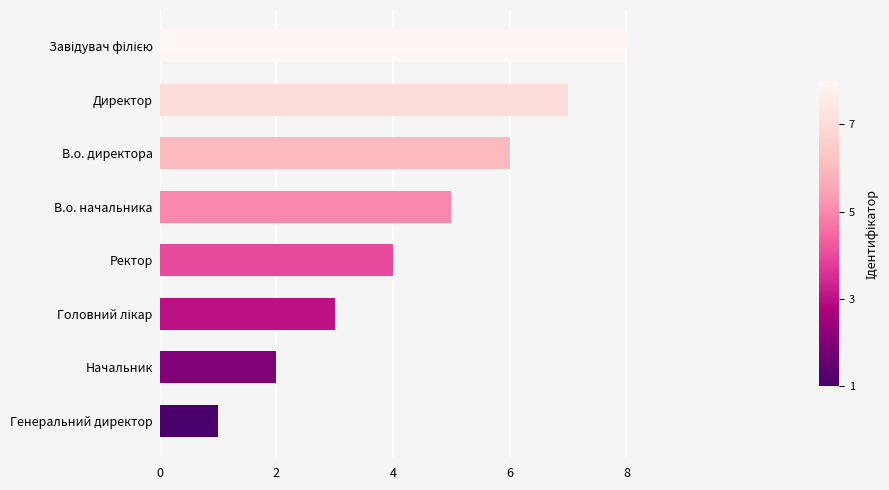

Between Директор and Ректор, which is larger?

Директор